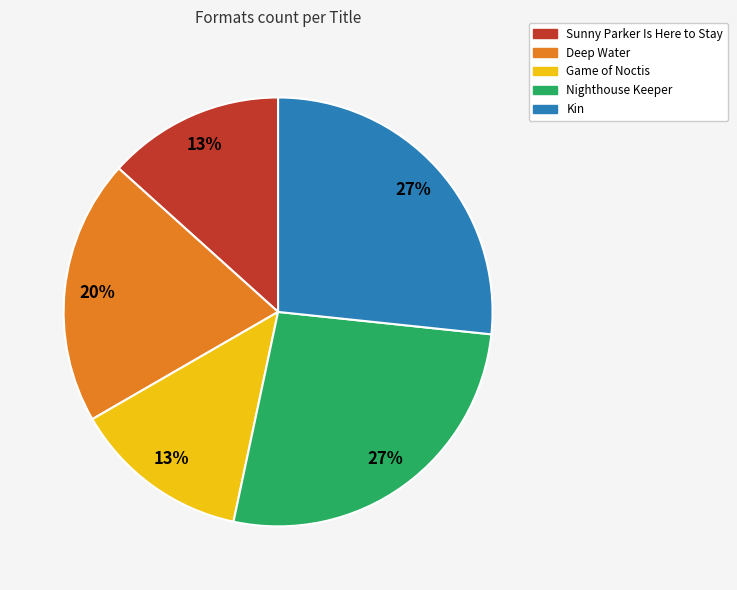

To the nearest percent, what is the average slice percentage?

20%